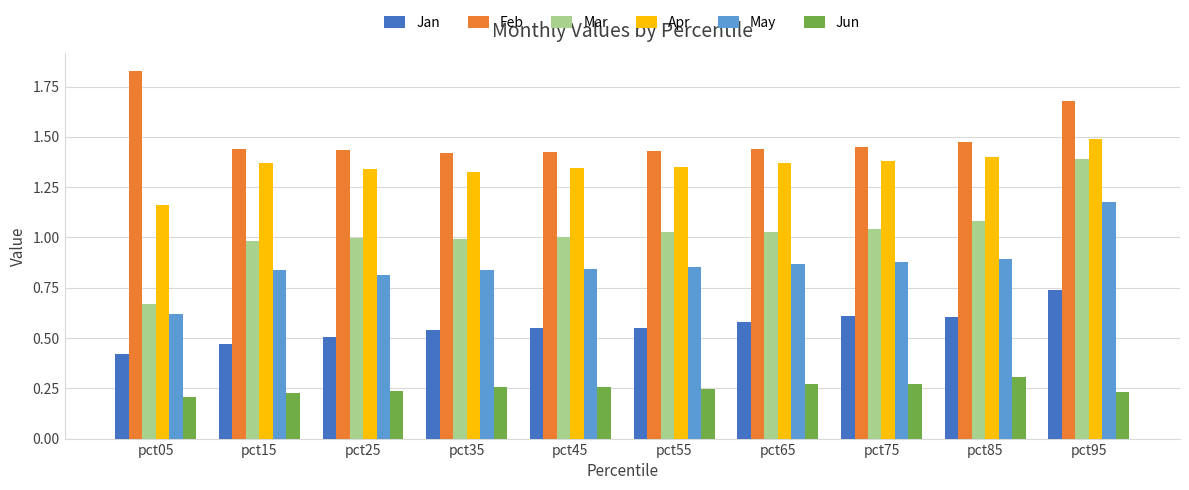

Rank the series at pct55 from highest to lowest value.

Feb, Apr, Mar, May, Jan, Jun